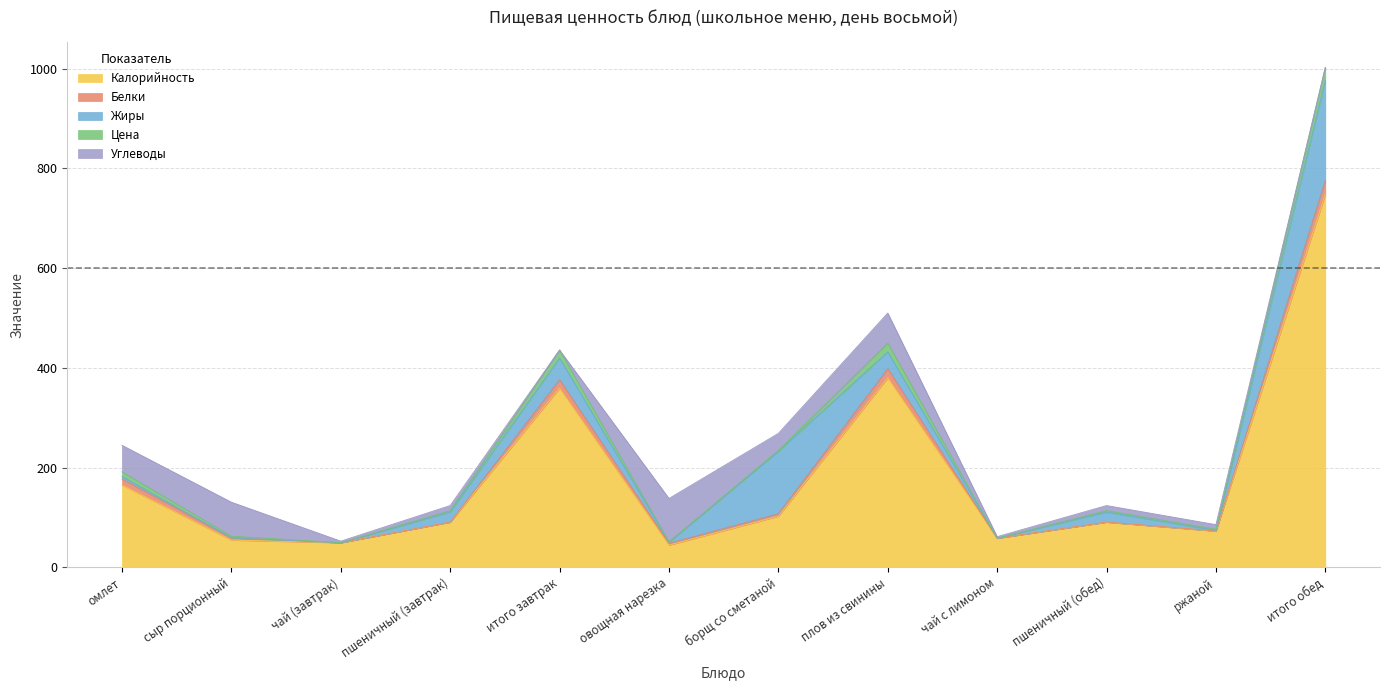

What is the sum of all Углеводы values?

337.0